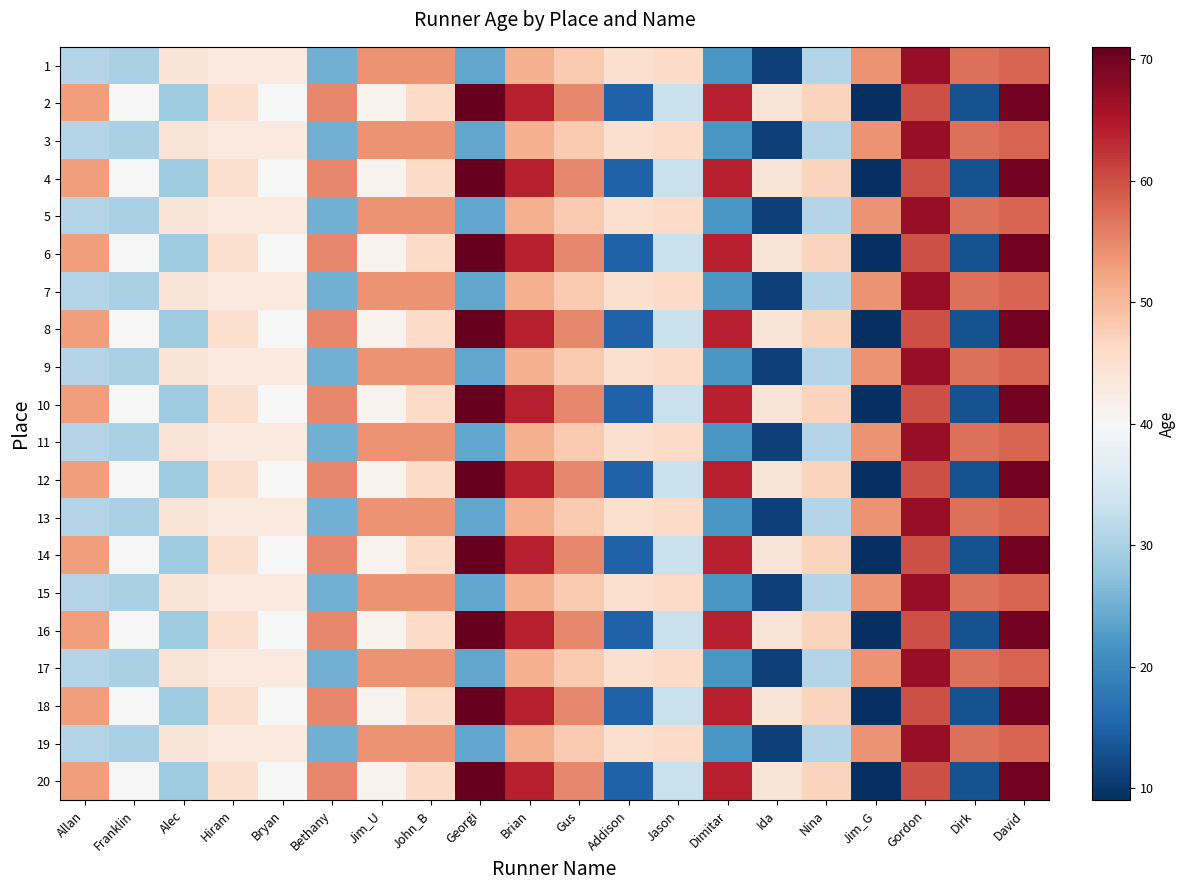

Reading left to right, list all the values displayed in this chart.

1: Allan=31	Franklin=30	Alec=44	Hiram=43	Bryan=43	Bethany=25	Jim_U=54	John_B=54	Georgi=24	Brian=51	Gus=48	Addison=45	Jason=46	Dimitar=22	Ida=11	Nina=31	Jim_G=54	Gordon=67	Dirk=57	David=58
2: Allan=53	Franklin=40	Alec=29	Hiram=45	Bryan=40	Bethany=55	Jim_U=41	John_B=46	Georgi=71	Brian=64	Gus=55	Addison=15	Jason=33	Dimitar=64	Ida=44	Nina=47	Jim_G=9	Gordon=60	Dirk=13	David=70
3: Allan=31	Franklin=30	Alec=44	Hiram=43	Bryan=43	Bethany=25	Jim_U=54	John_B=54	Georgi=24	Brian=51	Gus=48	Addison=45	Jason=46	Dimitar=22	Ida=11	Nina=31	Jim_G=54	Gordon=67	Dirk=57	David=58
4: Allan=53	Franklin=40	Alec=29	Hiram=45	Bryan=40	Bethany=55	Jim_U=41	John_B=46	Georgi=71	Brian=64	Gus=55	Addison=15	Jason=33	Dimitar=64	Ida=44	Nina=47	Jim_G=9	Gordon=60	Dirk=13	David=70
5: Allan=31	Franklin=30	Alec=44	Hiram=43	Bryan=43	Bethany=25	Jim_U=54	John_B=54	Georgi=24	Brian=51	Gus=48	Addison=45	Jason=46	Dimitar=22	Ida=11	Nina=31	Jim_G=54	Gordon=67	Dirk=57	David=58
6: Allan=53	Franklin=40	Alec=29	Hiram=45	Bryan=40	Bethany=55	Jim_U=41	John_B=46	Georgi=71	Brian=64	Gus=55	Addison=15	Jason=33	Dimitar=64	Ida=44	Nina=47	Jim_G=9	Gordon=60	Dirk=13	David=70
7: Allan=31	Franklin=30	Alec=44	Hiram=43	Bryan=43	Bethany=25	Jim_U=54	John_B=54	Georgi=24	Brian=51	Gus=48	Addison=45	Jason=46	Dimitar=22	Ida=11	Nina=31	Jim_G=54	Gordon=67	Dirk=57	David=58
8: Allan=53	Franklin=40	Alec=29	Hiram=45	Bryan=40	Bethany=55	Jim_U=41	John_B=46	Georgi=71	Brian=64	Gus=55	Addison=15	Jason=33	Dimitar=64	Ida=44	Nina=47	Jim_G=9	Gordon=60	Dirk=13	David=70
9: Allan=31	Franklin=30	Alec=44	Hiram=43	Bryan=43	Bethany=25	Jim_U=54	John_B=54	Georgi=24	Brian=51	Gus=48	Addison=45	Jason=46	Dimitar=22	Ida=11	Nina=31	Jim_G=54	Gordon=67	Dirk=57	David=58
10: Allan=53	Franklin=40	Alec=29	Hiram=45	Bryan=40	Bethany=55	Jim_U=41	John_B=46	Georgi=71	Brian=64	Gus=55	Addison=15	Jason=33	Dimitar=64	Ida=44	Nina=47	Jim_G=9	Gordon=60	Dirk=13	David=70
11: Allan=31	Franklin=30	Alec=44	Hiram=43	Bryan=43	Bethany=25	Jim_U=54	John_B=54	Georgi=24	Brian=51	Gus=48	Addison=45	Jason=46	Dimitar=22	Ida=11	Nina=31	Jim_G=54	Gordon=67	Dirk=57	David=58
12: Allan=53	Franklin=40	Alec=29	Hiram=45	Bryan=40	Bethany=55	Jim_U=41	John_B=46	Georgi=71	Brian=64	Gus=55	Addison=15	Jason=33	Dimitar=64	Ida=44	Nina=47	Jim_G=9	Gordon=60	Dirk=13	David=70
13: Allan=31	Franklin=30	Alec=44	Hiram=43	Bryan=43	Bethany=25	Jim_U=54	John_B=54	Georgi=24	Brian=51	Gus=48	Addison=45	Jason=46	Dimitar=22	Ida=11	Nina=31	Jim_G=54	Gordon=67	Dirk=57	David=58
14: Allan=53	Franklin=40	Alec=29	Hiram=45	Bryan=40	Bethany=55	Jim_U=41	John_B=46	Georgi=71	Brian=64	Gus=55	Addison=15	Jason=33	Dimitar=64	Ida=44	Nina=47	Jim_G=9	Gordon=60	Dirk=13	David=70
15: Allan=31	Franklin=30	Alec=44	Hiram=43	Bryan=43	Bethany=25	Jim_U=54	John_B=54	Georgi=24	Brian=51	Gus=48	Addison=45	Jason=46	Dimitar=22	Ida=11	Nina=31	Jim_G=54	Gordon=67	Dirk=57	David=58
16: Allan=53	Franklin=40	Alec=29	Hiram=45	Bryan=40	Bethany=55	Jim_U=41	John_B=46	Georgi=71	Brian=64	Gus=55	Addison=15	Jason=33	Dimitar=64	Ida=44	Nina=47	Jim_G=9	Gordon=60	Dirk=13	David=70
17: Allan=31	Franklin=30	Alec=44	Hiram=43	Bryan=43	Bethany=25	Jim_U=54	John_B=54	Georgi=24	Brian=51	Gus=48	Addison=45	Jason=46	Dimitar=22	Ida=11	Nina=31	Jim_G=54	Gordon=67	Dirk=57	David=58
18: Allan=53	Franklin=40	Alec=29	Hiram=45	Bryan=40	Bethany=55	Jim_U=41	John_B=46	Georgi=71	Brian=64	Gus=55	Addison=15	Jason=33	Dimitar=64	Ida=44	Nina=47	Jim_G=9	Gordon=60	Dirk=13	David=70
19: Allan=31	Franklin=30	Alec=44	Hiram=43	Bryan=43	Bethany=25	Jim_U=54	John_B=54	Georgi=24	Brian=51	Gus=48	Addison=45	Jason=46	Dimitar=22	Ida=11	Nina=31	Jim_G=54	Gordon=67	Dirk=57	David=58
20: Allan=53	Franklin=40	Alec=29	Hiram=45	Bryan=40	Bethany=55	Jim_U=41	John_B=46	Georgi=71	Brian=64	Gus=55	Addison=15	Jason=33	Dimitar=64	Ida=44	Nina=47	Jim_G=9	Gordon=60	Dirk=13	David=70